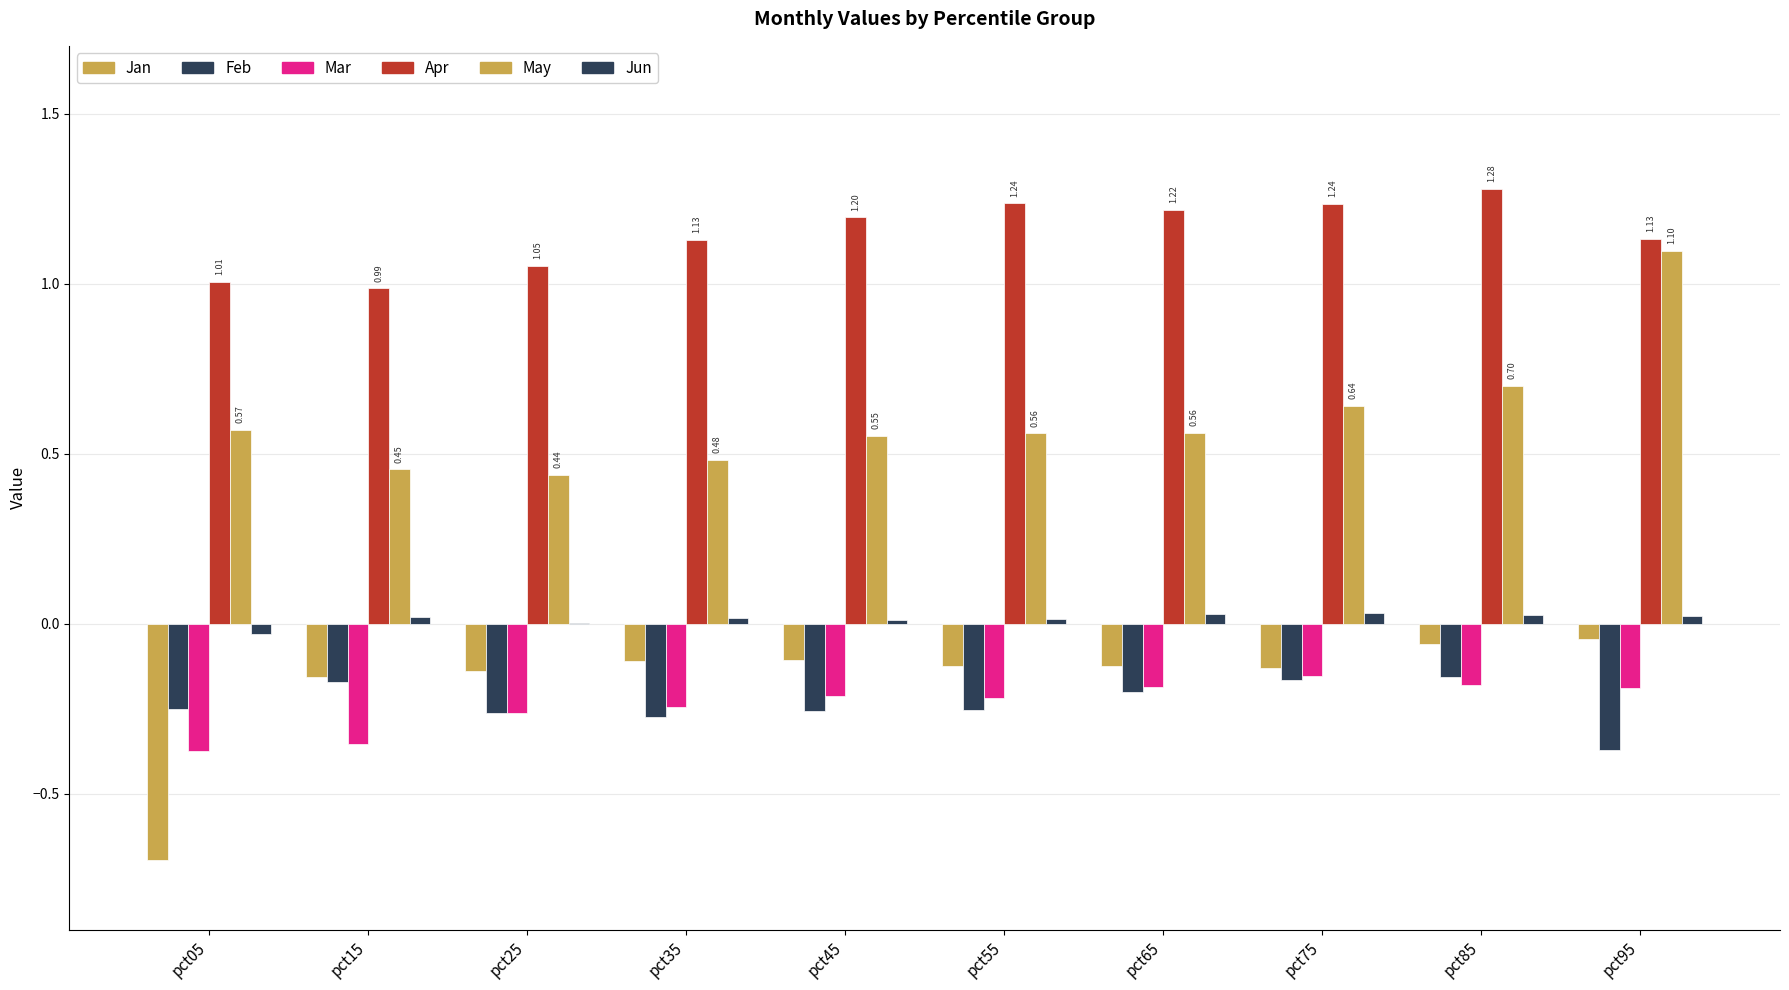

What is the approximate value of Jan at pct45?

-0.1